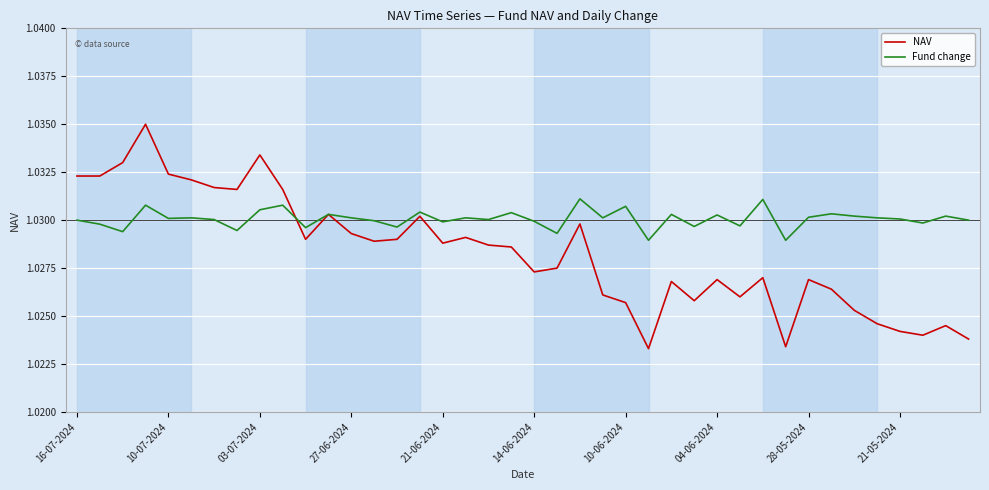

Rank the series by their average value, from highest to lowest.

Fund change, NAV